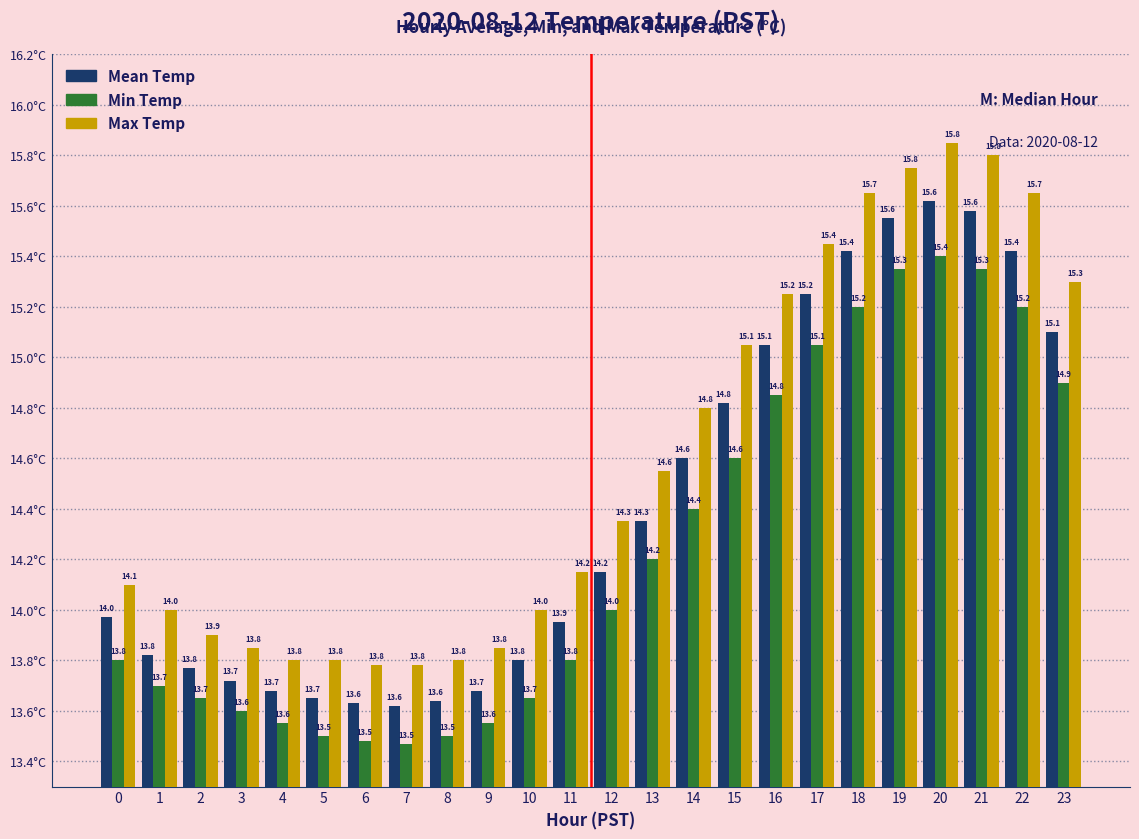

How many values in the Mean Temp series exceed 14?

12